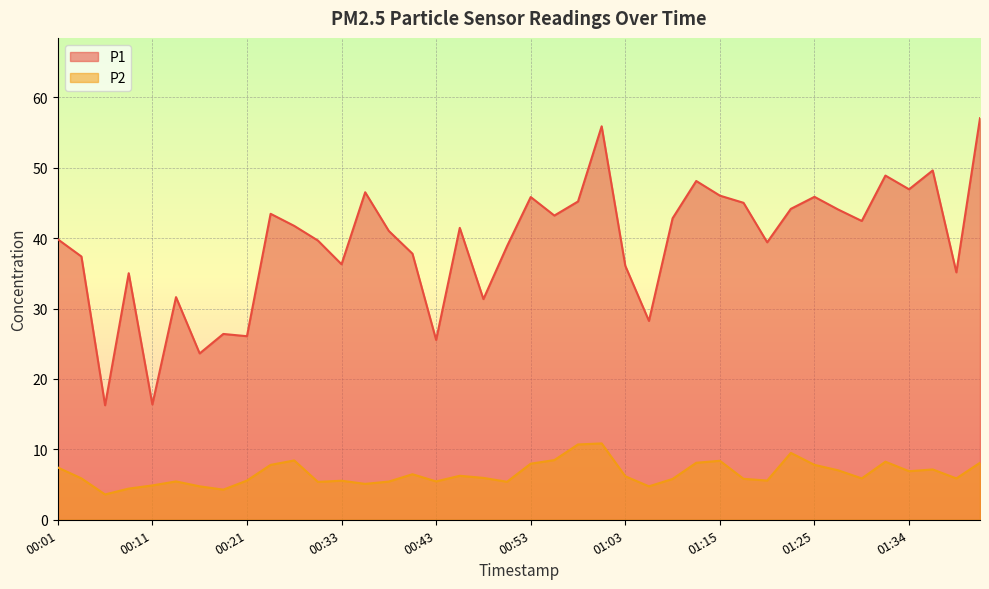

What is the difference between the maximum and minimum values in the P1 series?

40.8